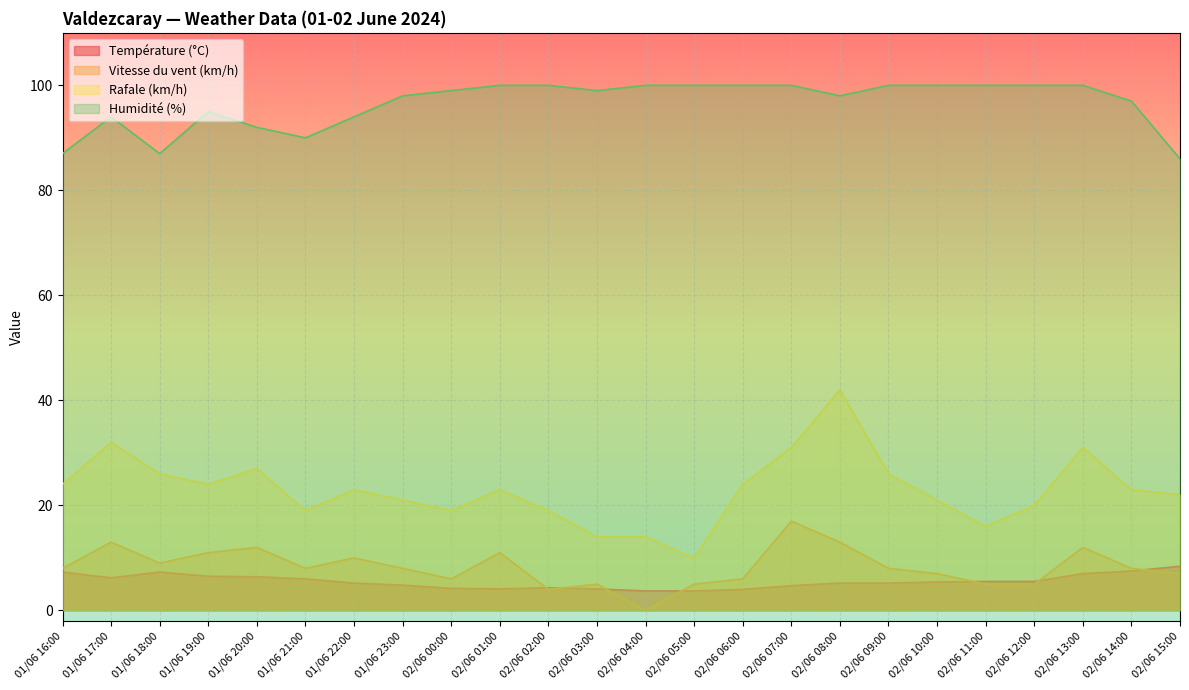

At which category is the sum across all series the highest?

02/06 08:00